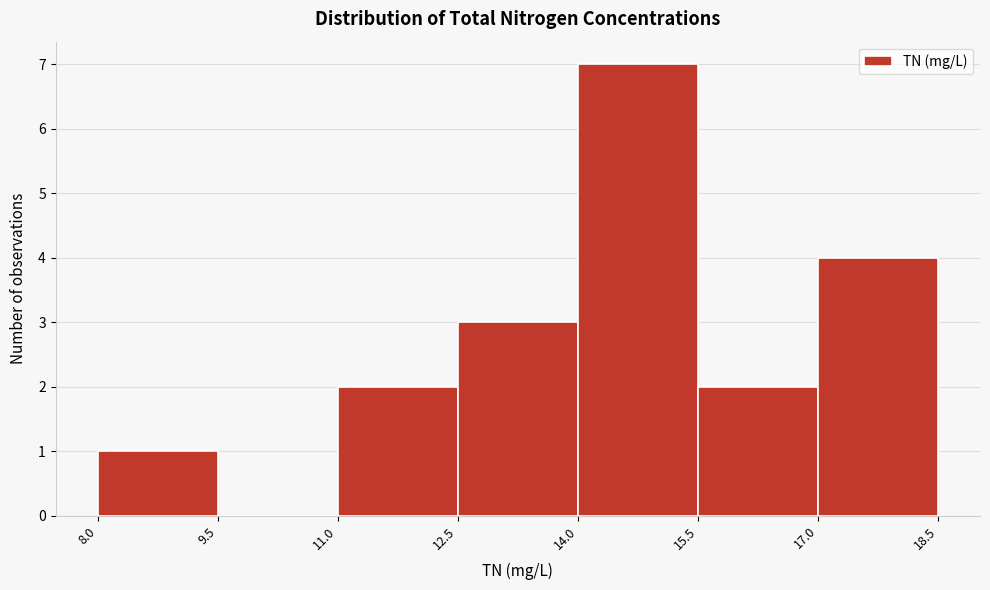

Over which range of the x-axis is the bar tallest?

14.0 to 15.5